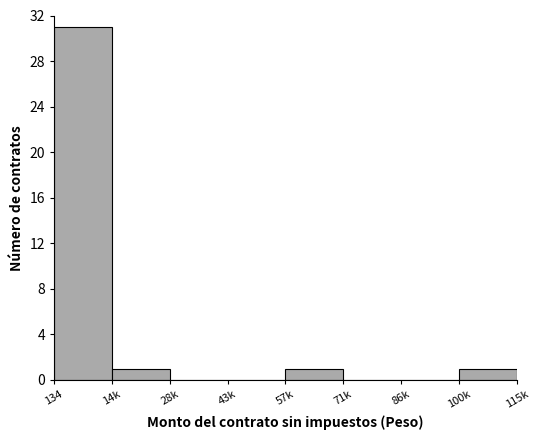

Reading left to right, what are all the values shown in this chart?

134=31	14k=1	28k=0	43k=0	57k=1	71k=0	86k=0	100k=1